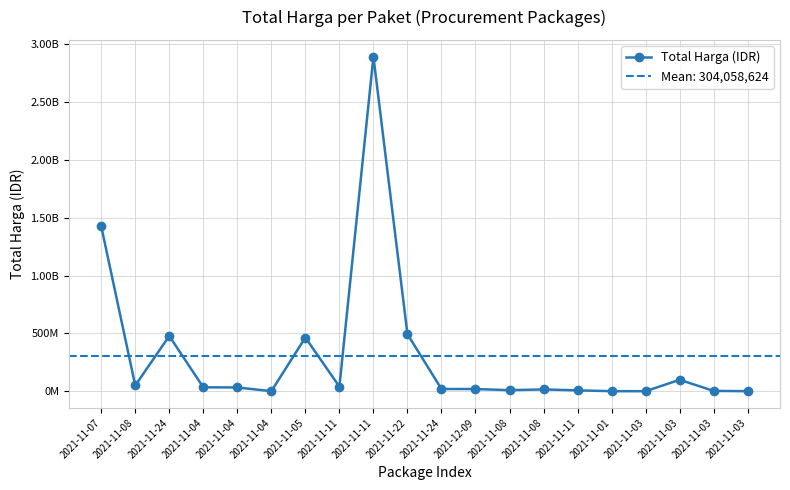

What is the change in value from 2021-11-07 to 2021-11-04?

-1393426700